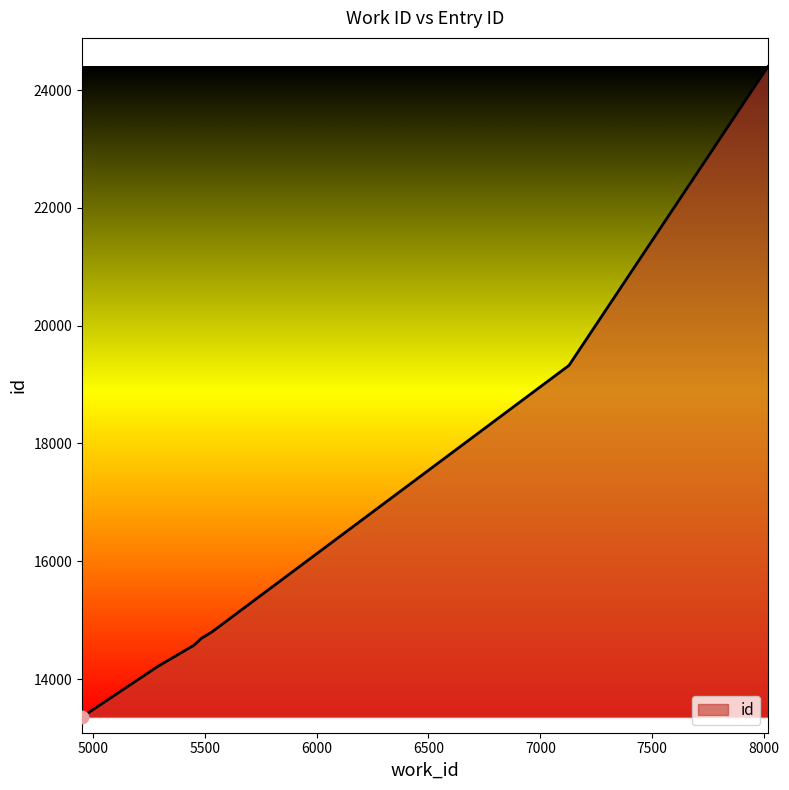

What is the difference between the maximum and minimum values?

11043